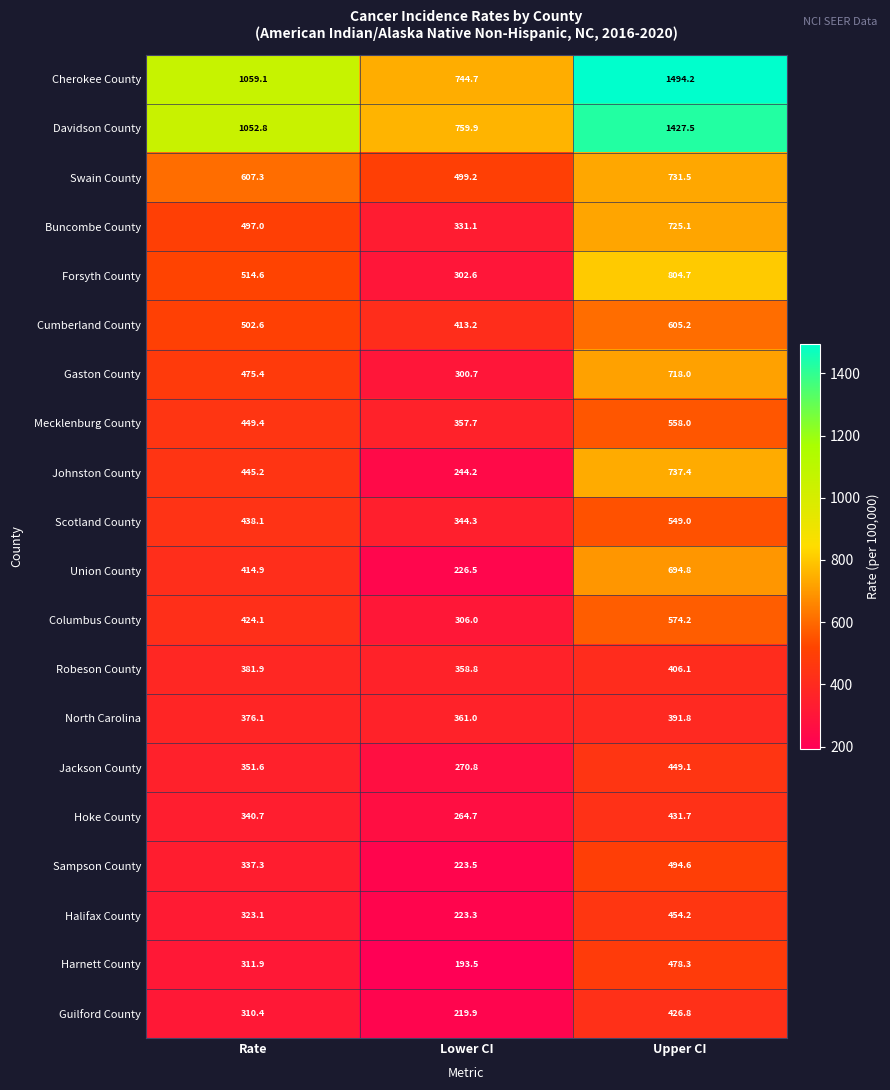

Which series has the widest spread of values?

Cherokee County